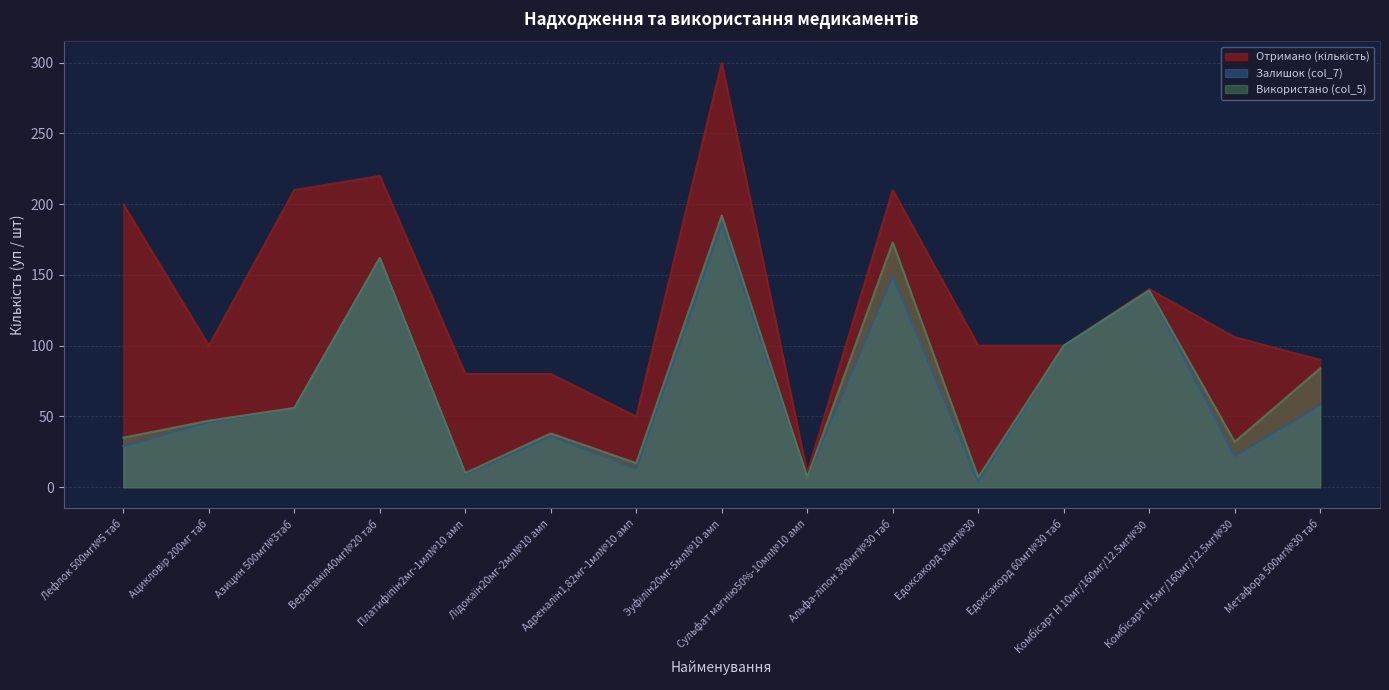

What is the value of the Залишок (col_7) point at the 7th from the left?

13